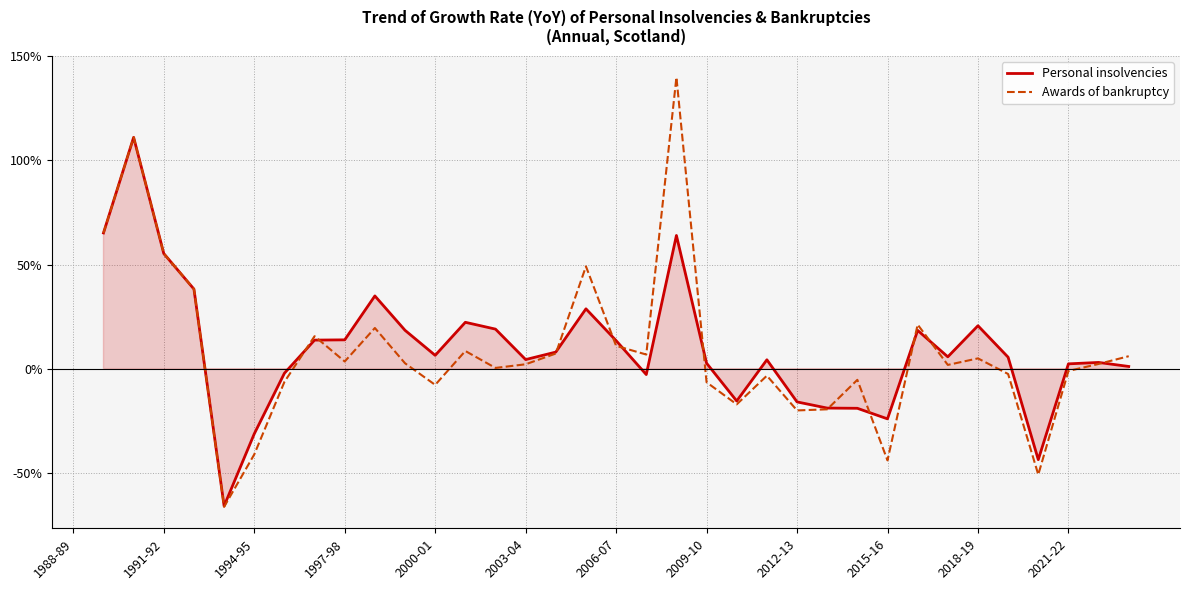

Which has a higher value, 1988-89 or 1994-95?

1994-95